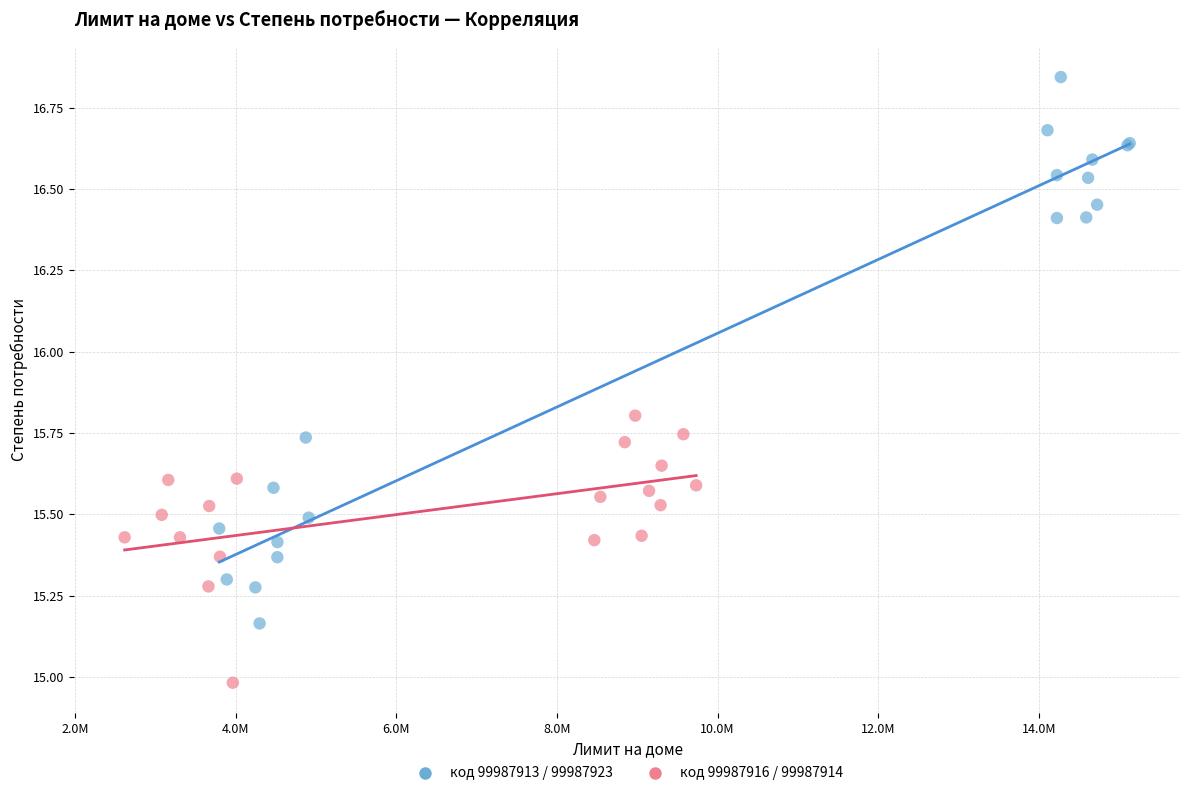

Which series has the largest Y range (max minus min)?

код 99987913 / 99987923